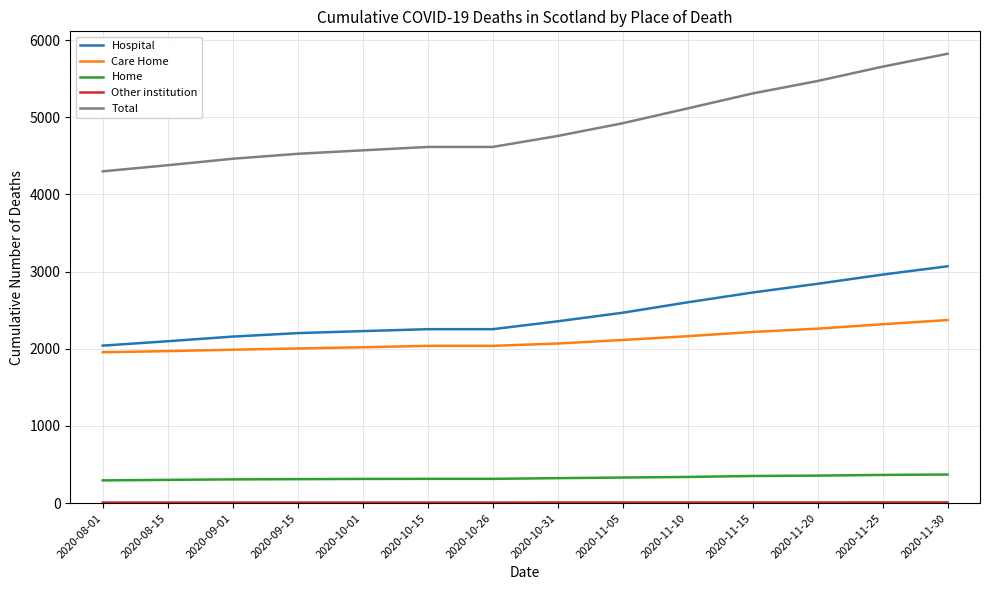

How many lines are shown in the chart?

5